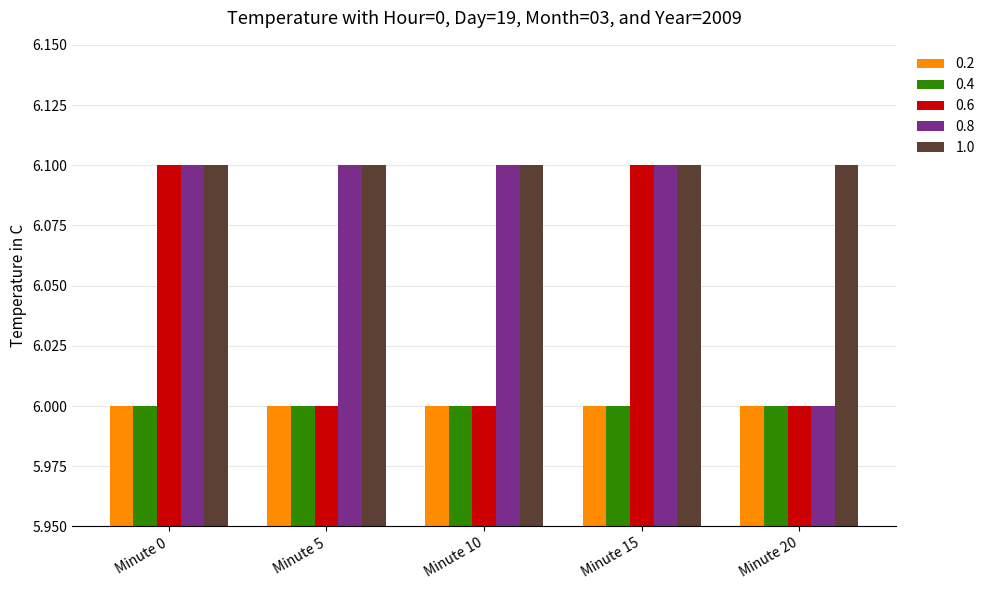

What is the sum of the 0.2 values at Minute 15 and Minute 20?

12.0